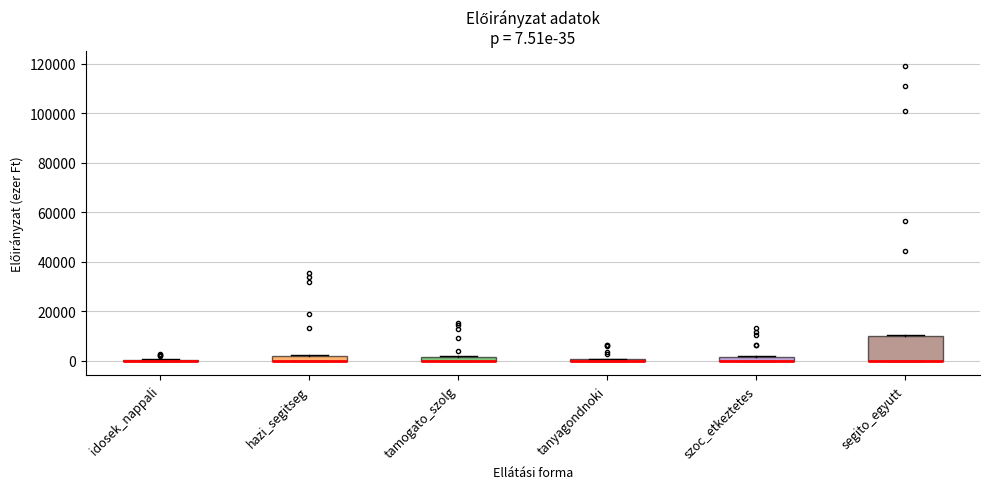

Comparing the boxes themselves (not the whiskers), which one is the tallest?

segito_egyutt